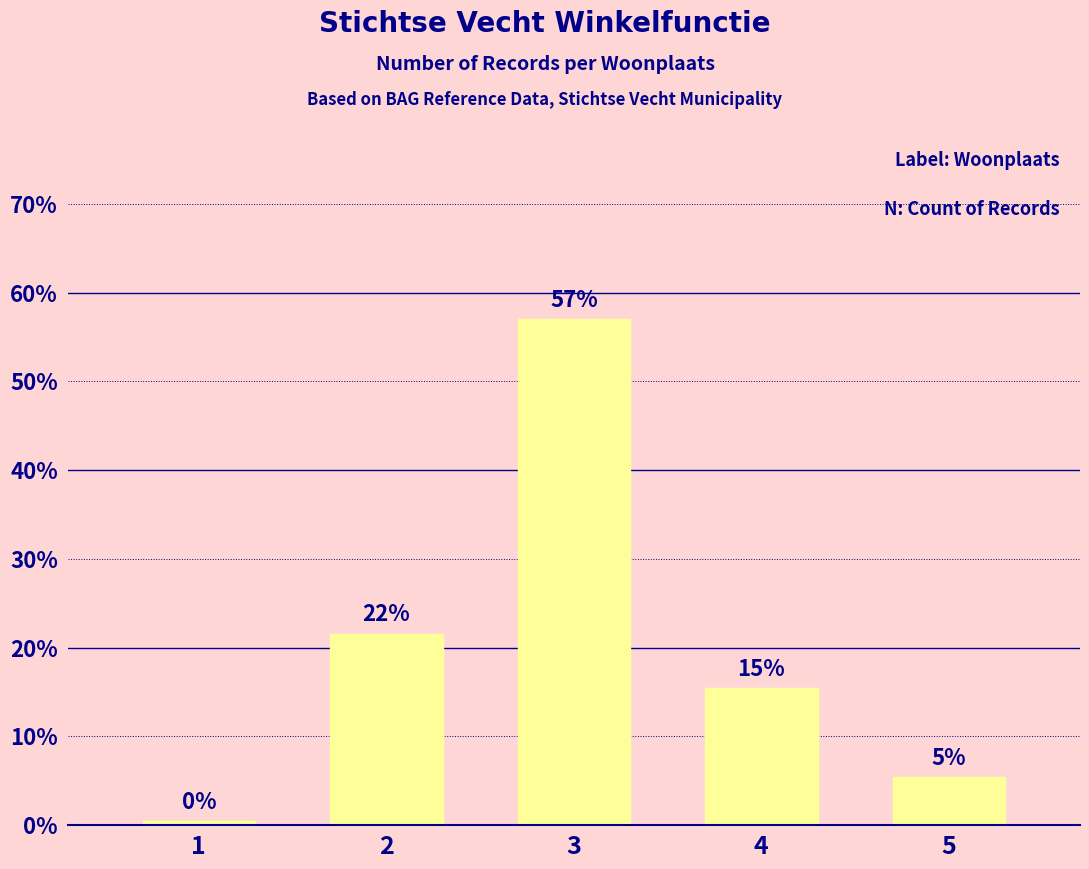

What is the change in value from 1 to 2?

+21.1